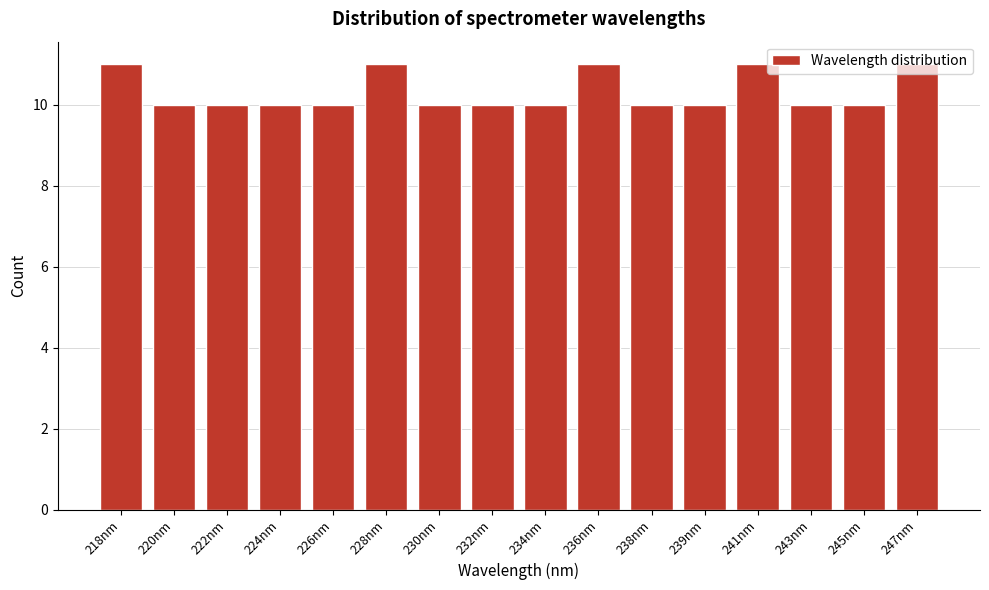

Which has a higher value, 241nm or 238nm?

241nm